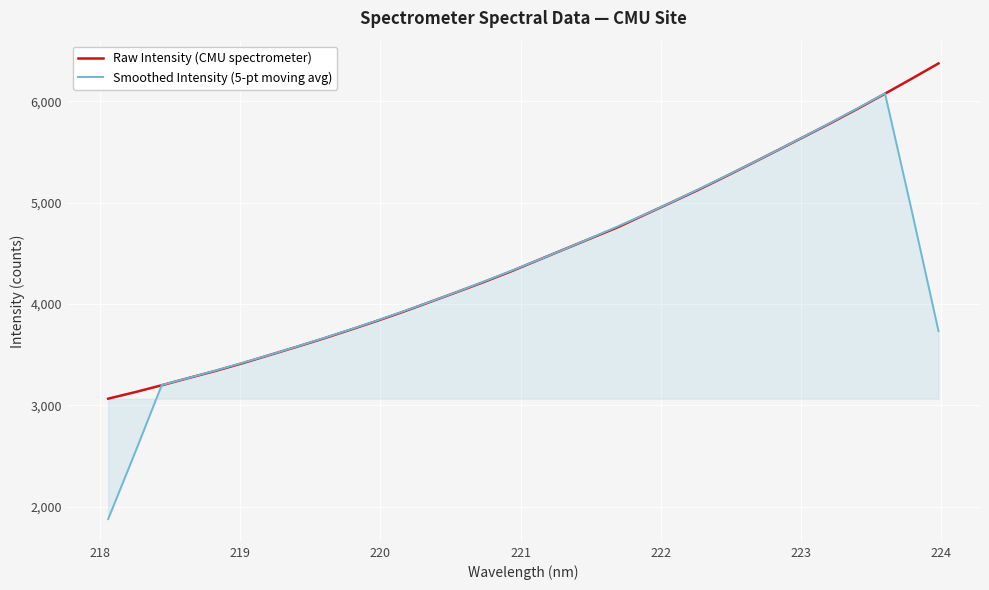

Which series has the widest spread of values?

Smoothed Intensity (5-pt moving avg)